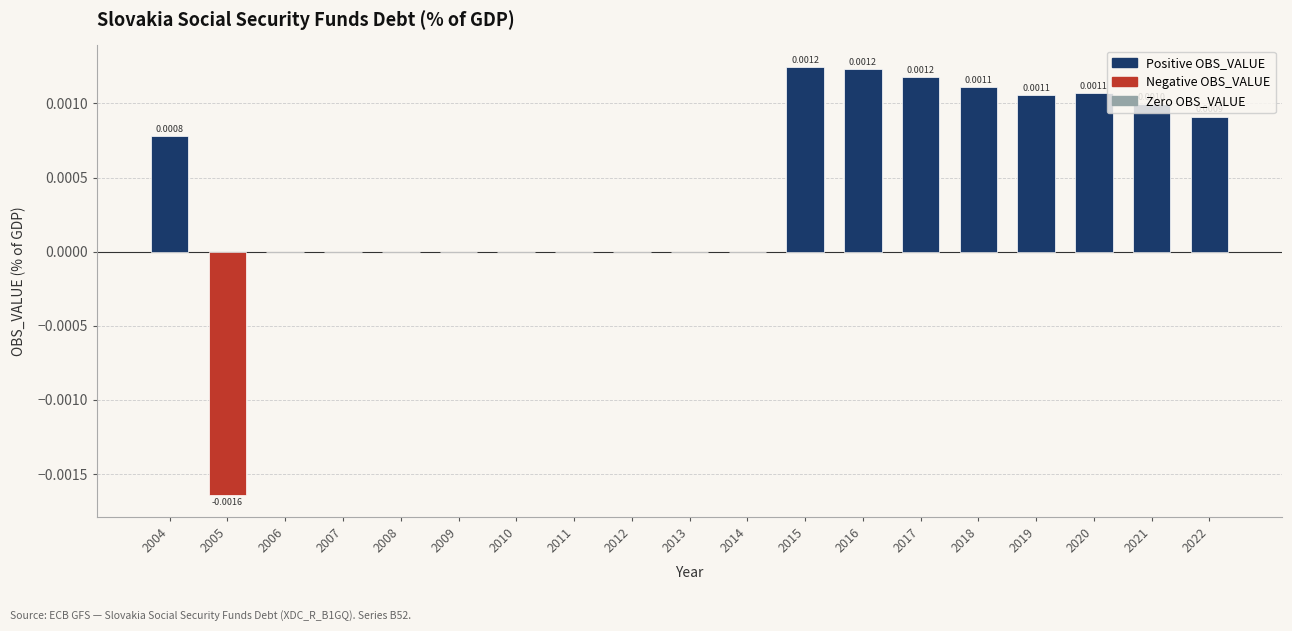

Which has a higher value, 2021 or 2011?

2021